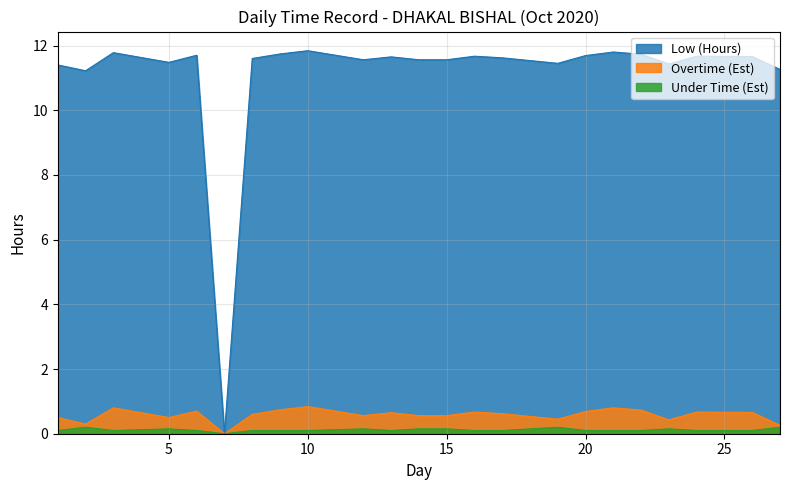

At which label is Low (Hours) closest to 5?

7